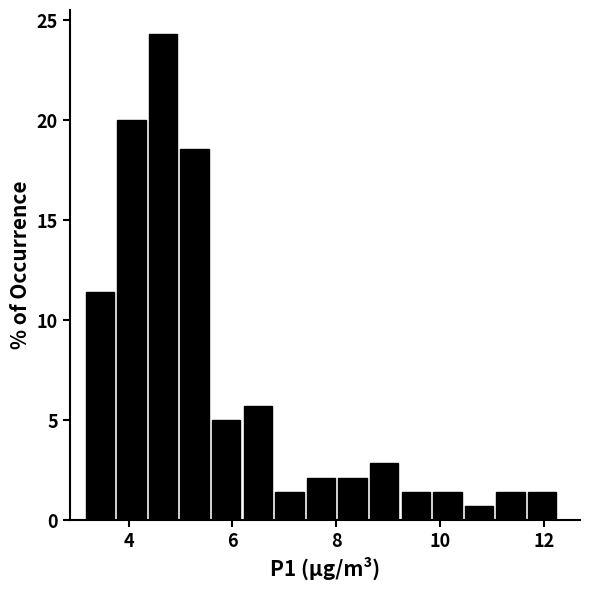

Around what value on the x-axis is the tallest bar? Give the approximate position of its centre, as read against the axis.

4.6